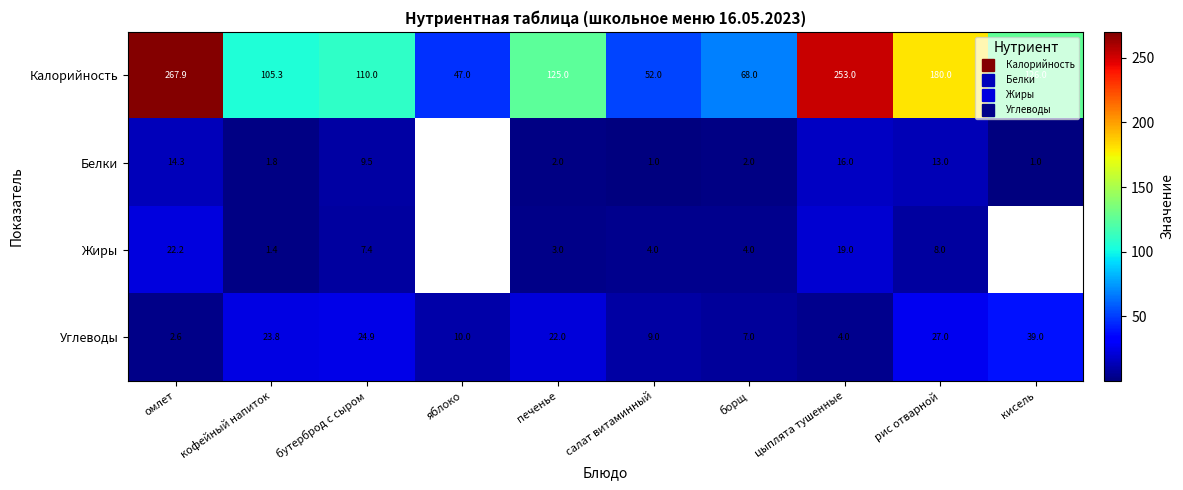

What is the total value across all series at печенье?

152.0